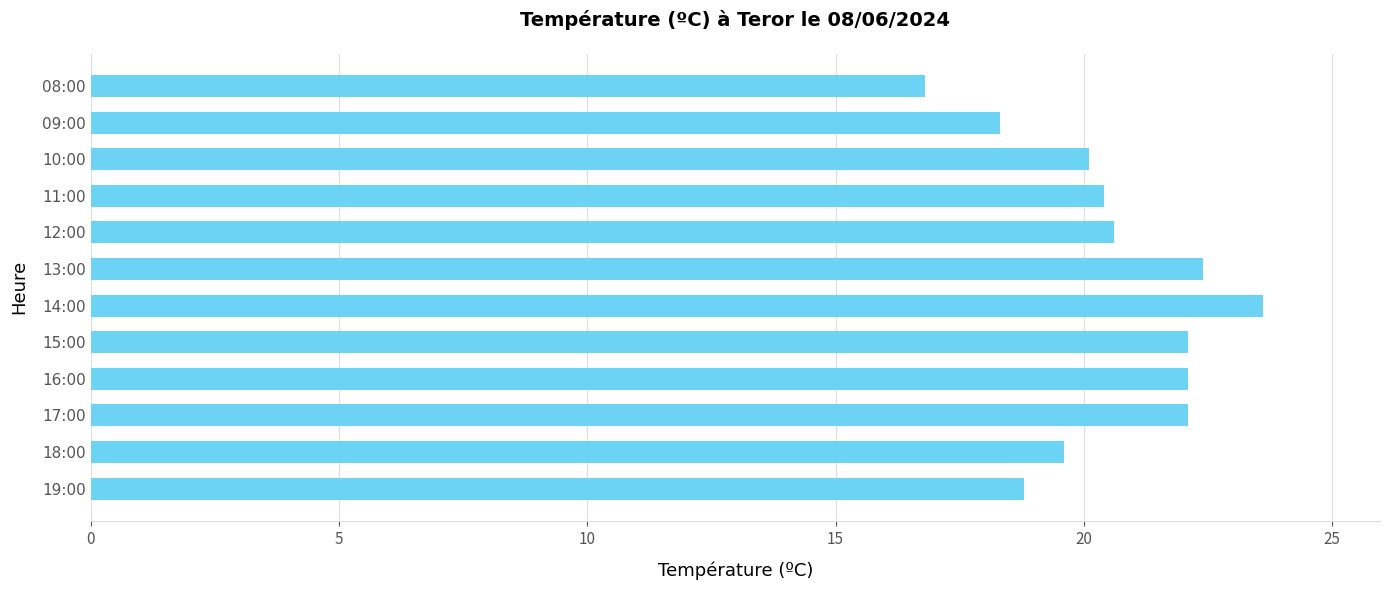

Count the number of data series in this chart.

1